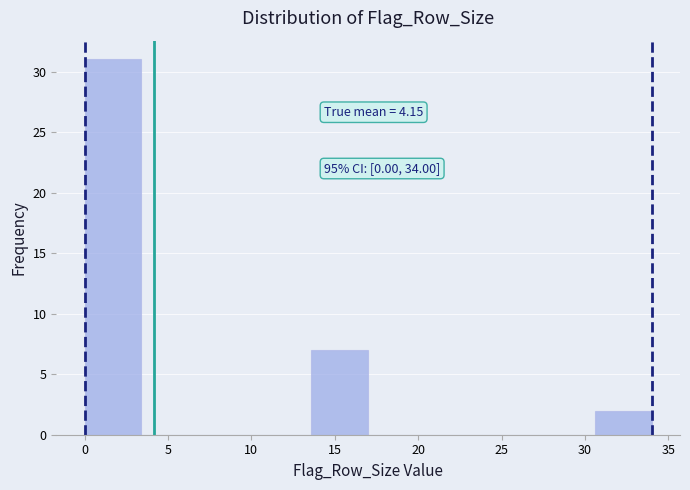

Which range on the x-axis has the tallest bar?

0.0 to 3.4